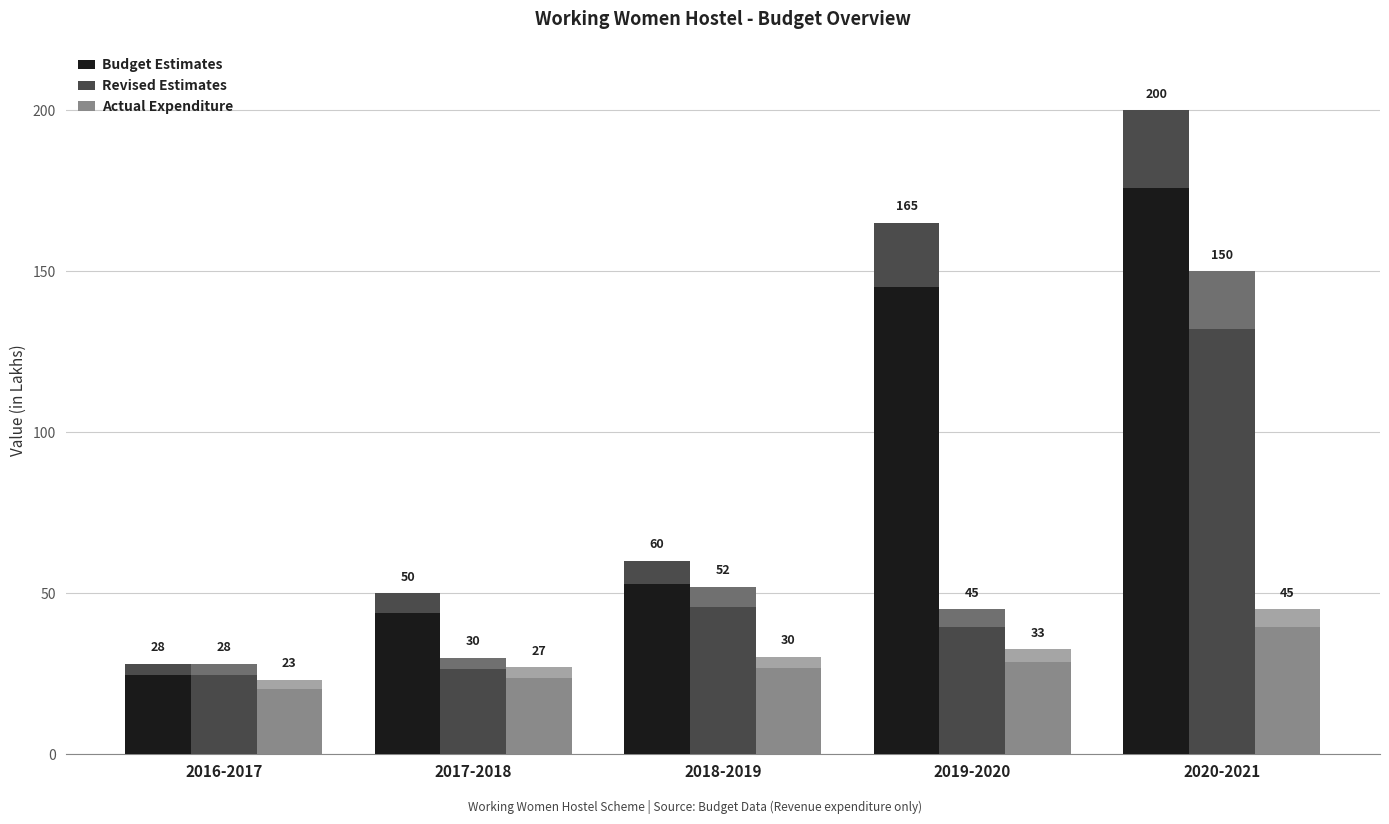

What is the sum of the Actual Expenditure values at 2017-2018 and 2019-2020?

59.5